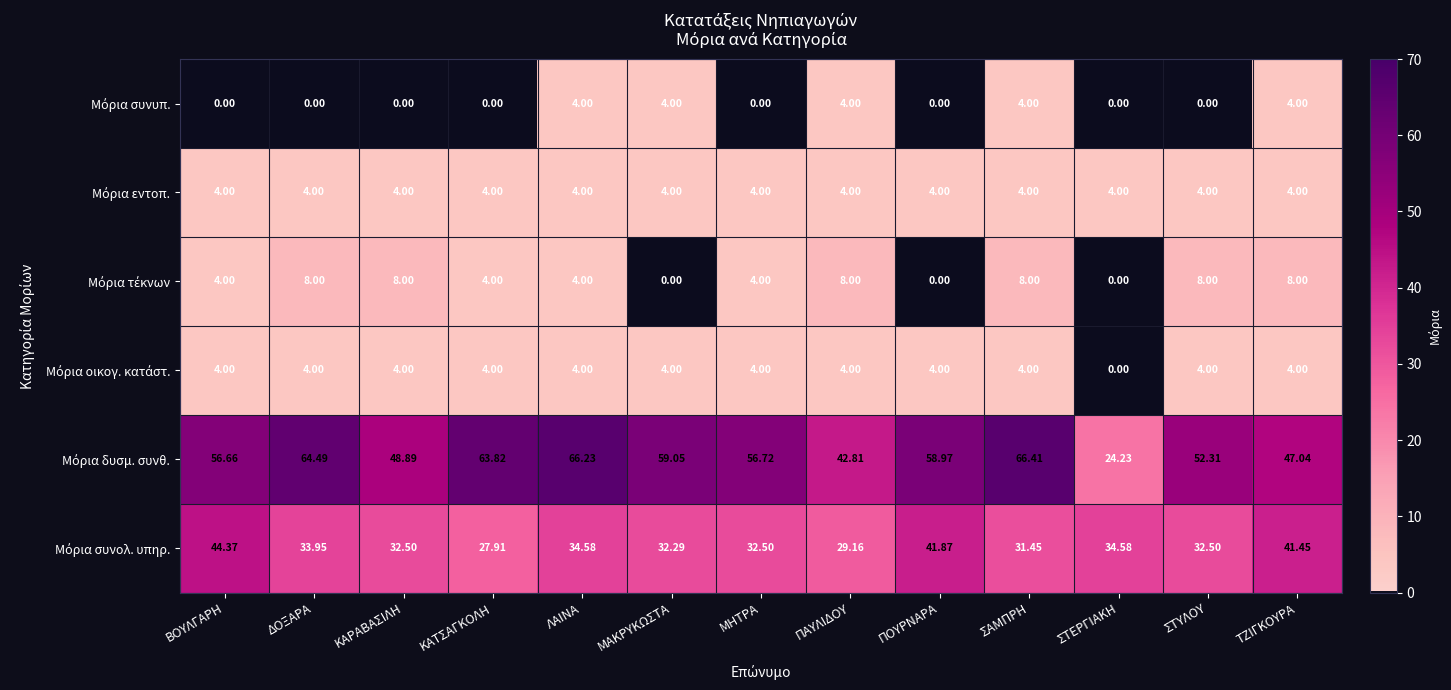

At which category does the chart reach its peak across all series?

ΣΑΜΠΡΗ